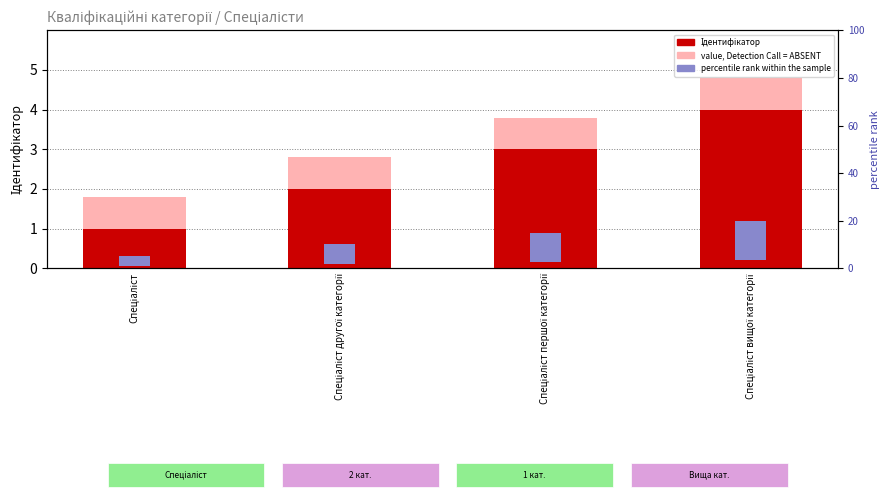

The value of Ідентифікатор at Спеціаліст вищої категорії is 4.0. True or false?

True